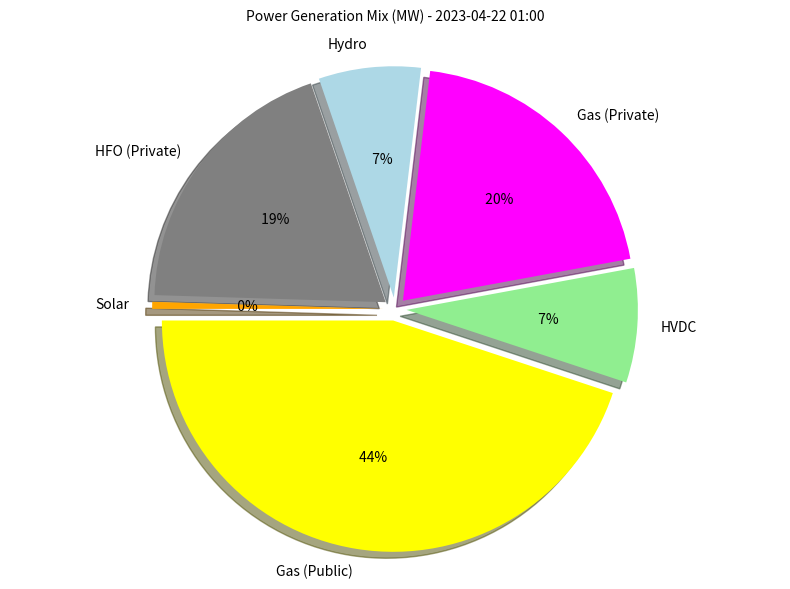

To the nearest percent, what portion does Hydro represent?

7%